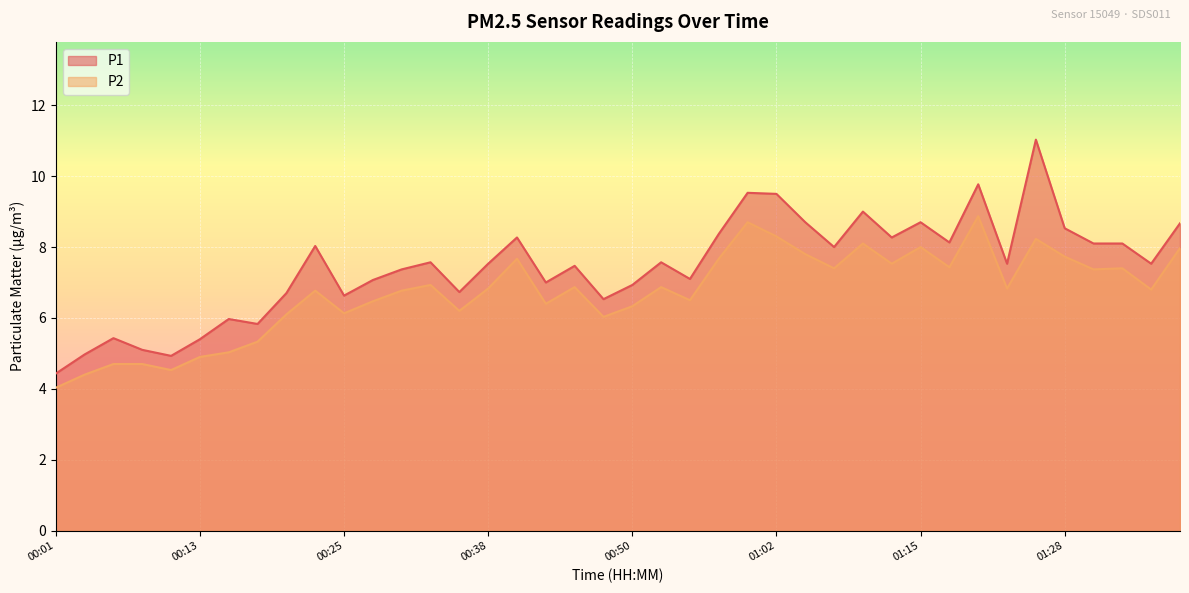

The value of P1 at 01:33 is 2.5. True or false?

False